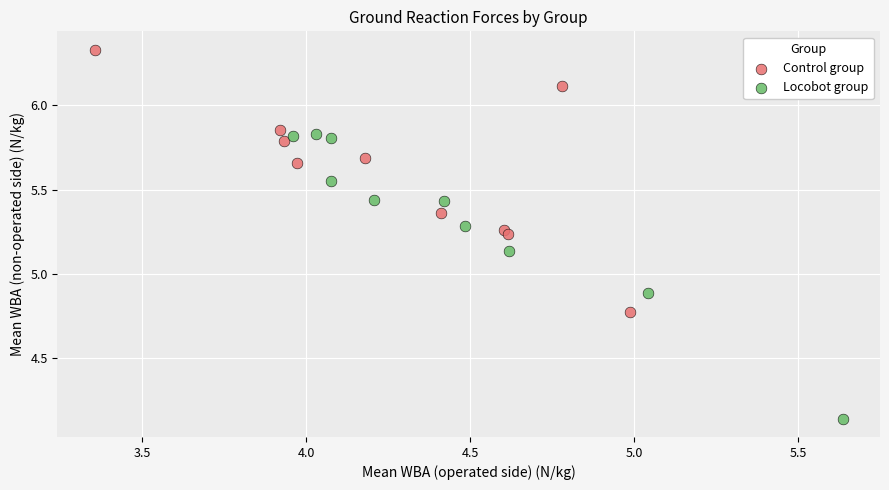

Which series reaches the minimum Y coordinate?

Locobot group